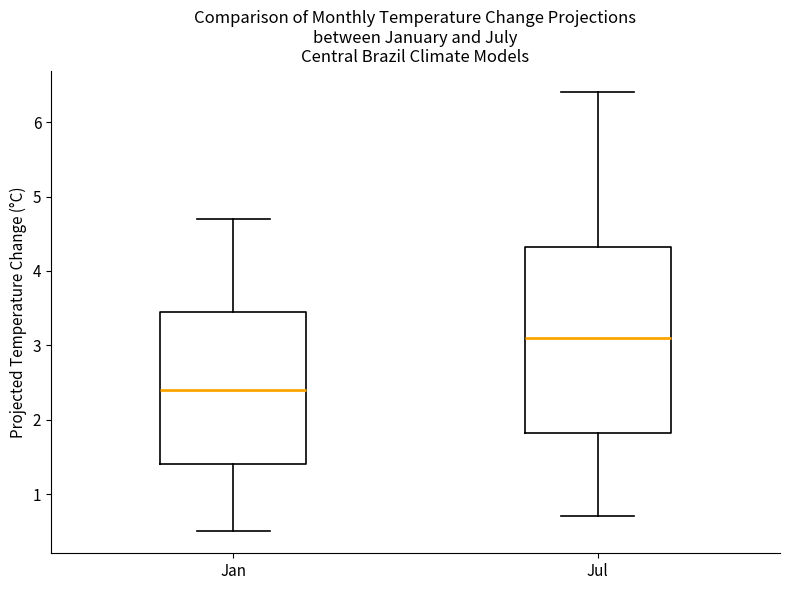

Where does the lower whisker of the box for Jan end on the y-axis? The values are not printed on the chart, so give them approximately, as read against the axis.

0.5